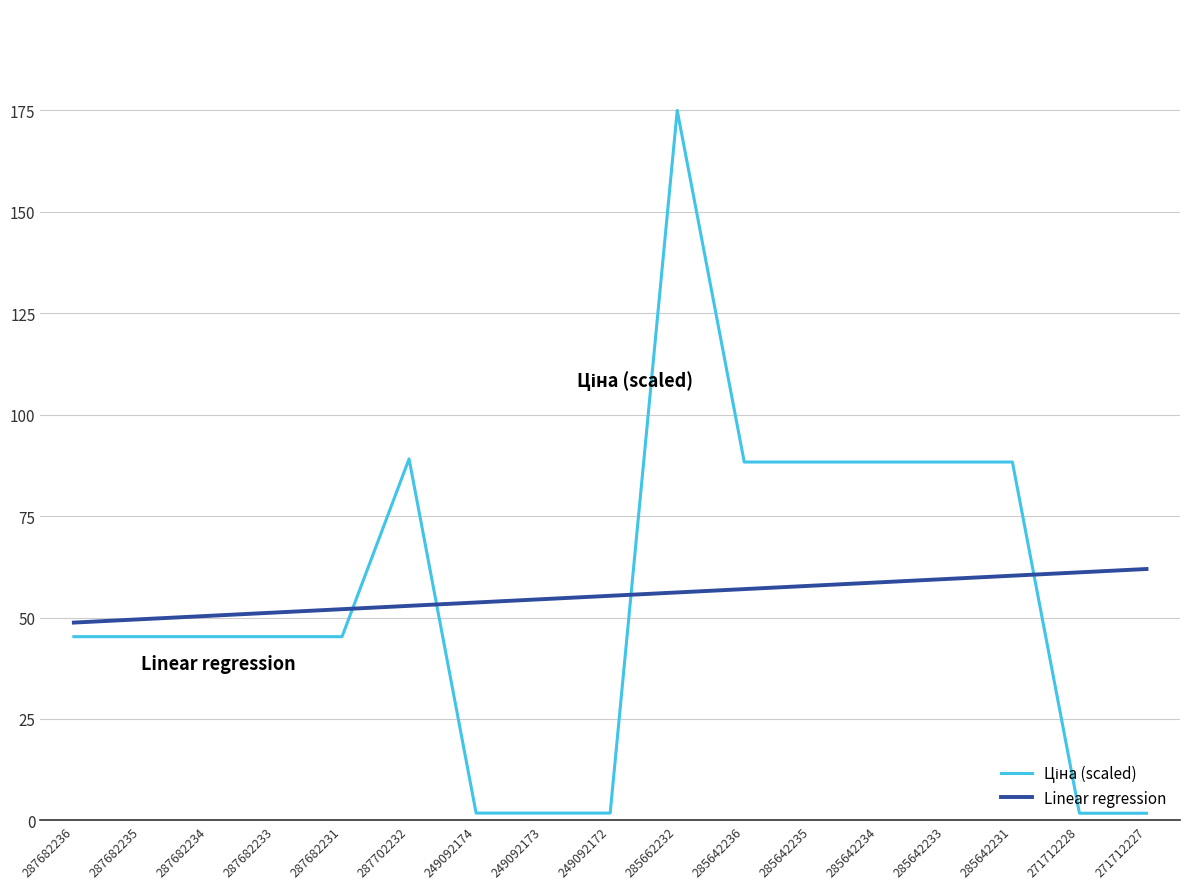

What is the minimum value for Linear regression?

48.8